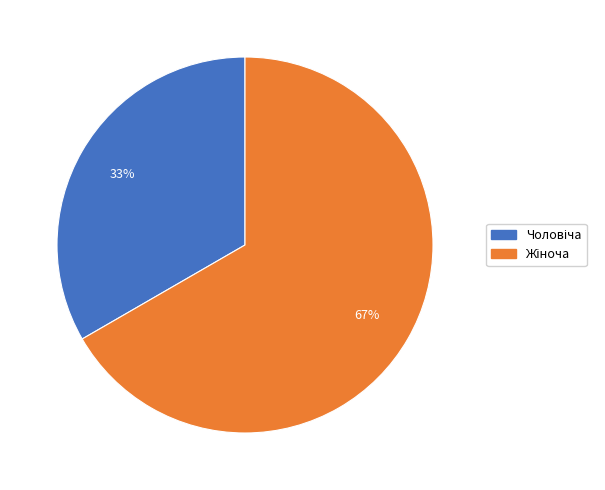

Is there a majority slice in this chart?

Yes